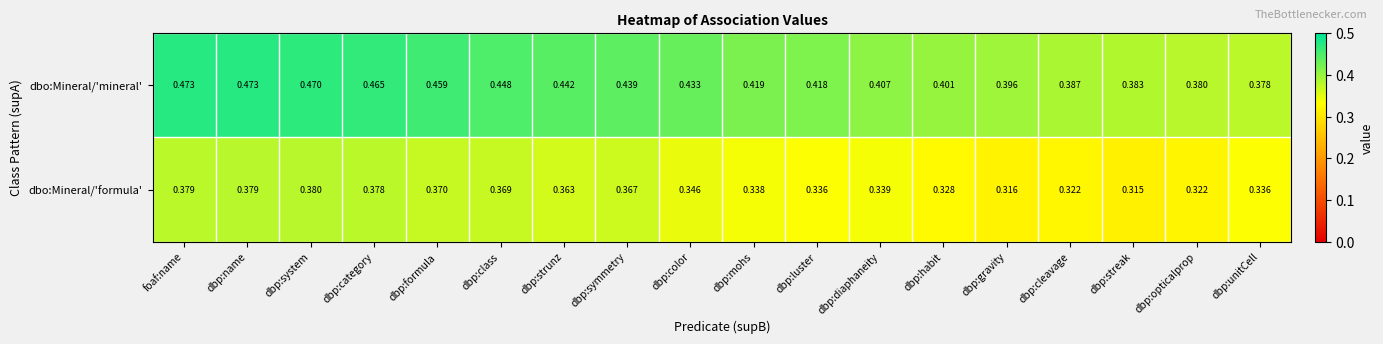

Which category has the highest value in the dbo:Mineral/'formula' series?

dbp:system